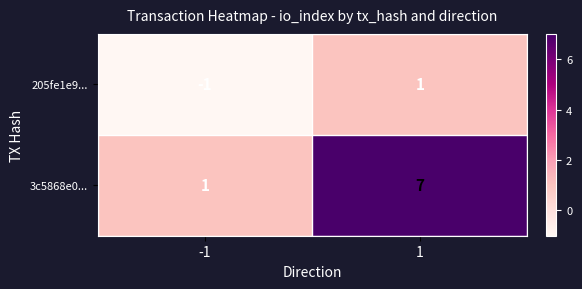

What is the sum of the 3c5868e0... values at -1 and 1?

8